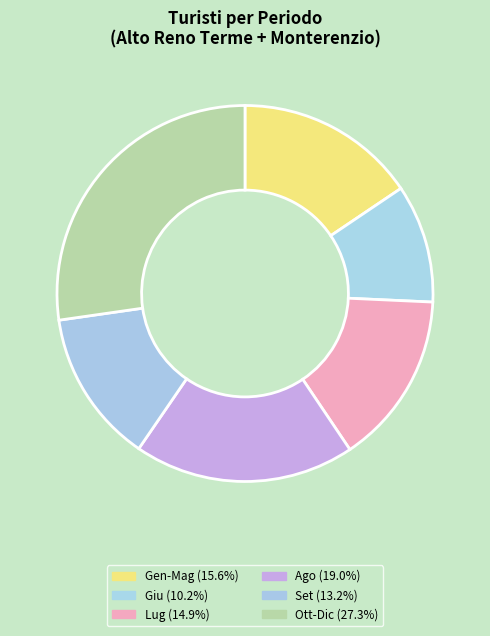

Count the number of slices in the pie.

6